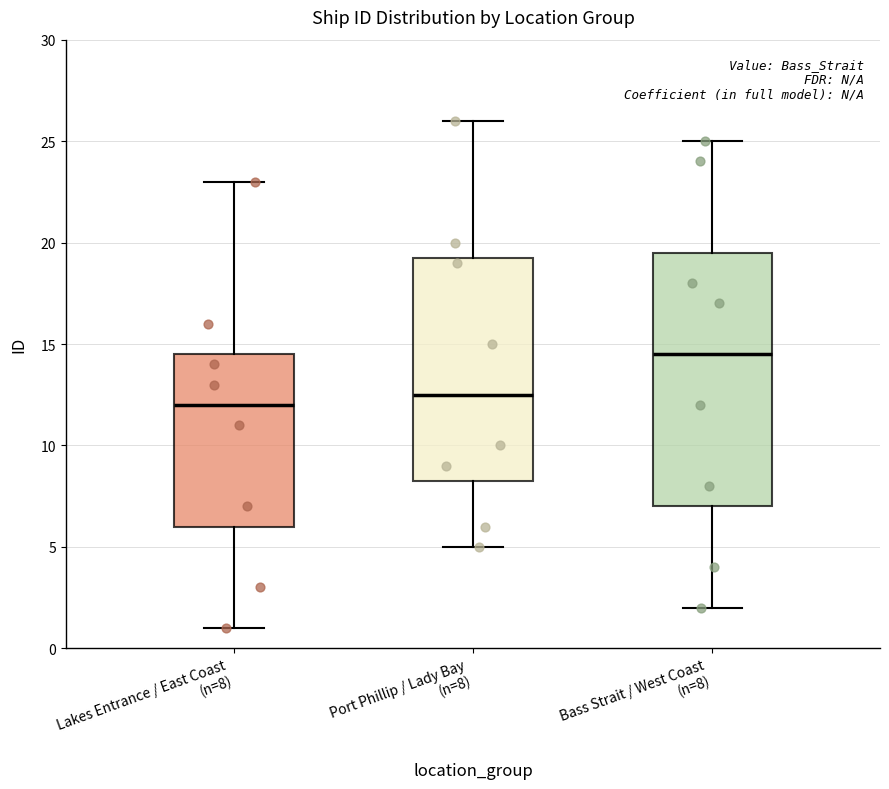

Comparing the boxes themselves (not the whiskers), which one is the tallest?

Bass Strait / West Coast (n=8)